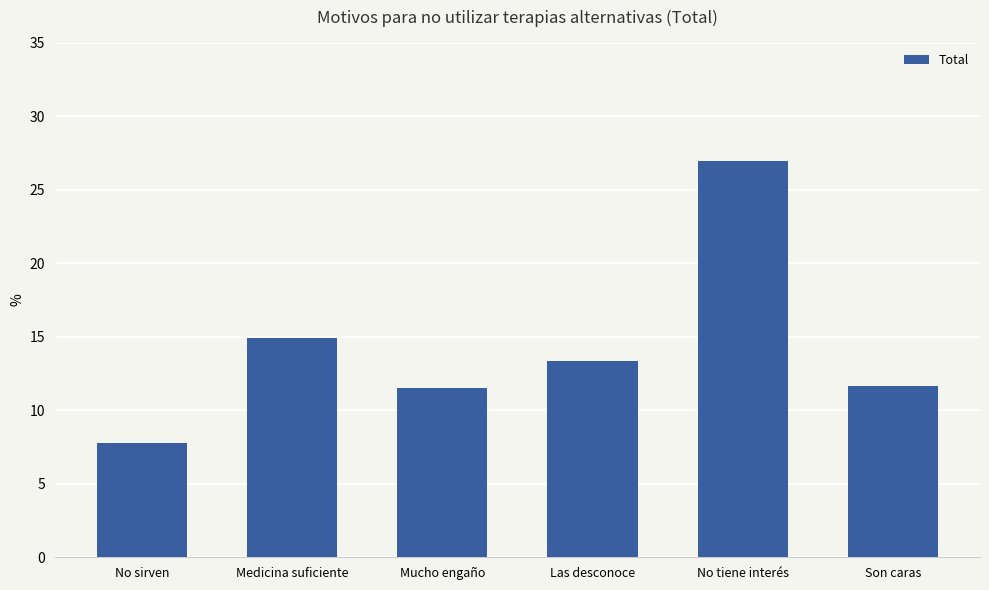

Which category has the lowest value across all series?

No sirven